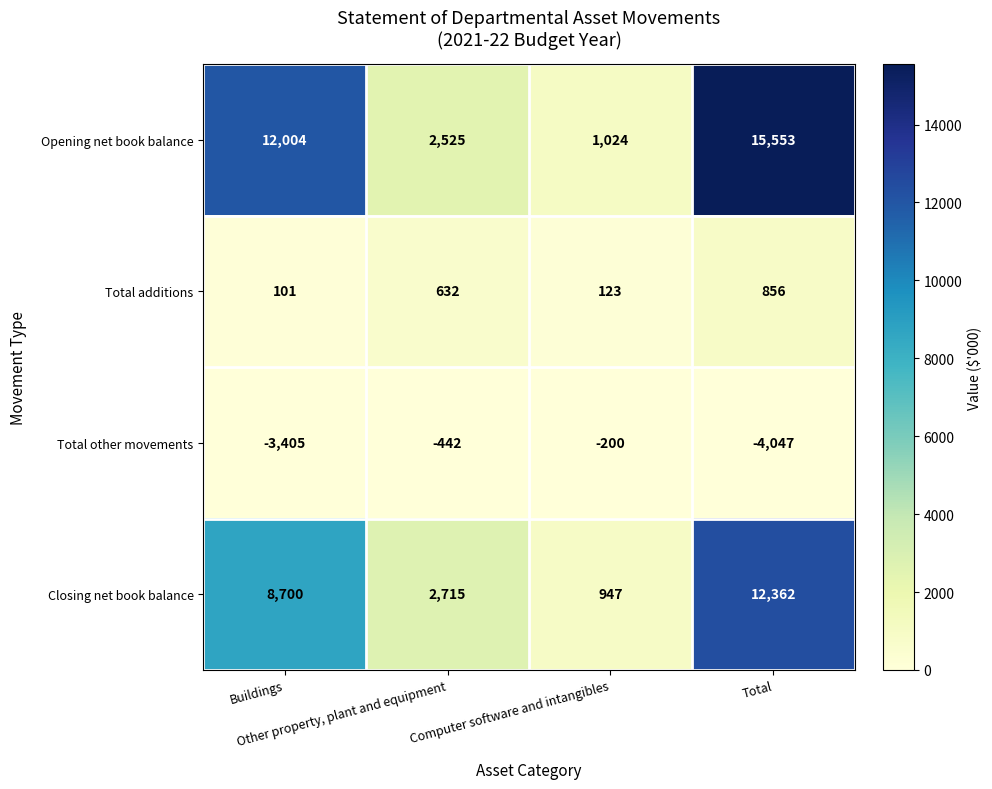

What is the average value of the Closing net book balance series?

6181